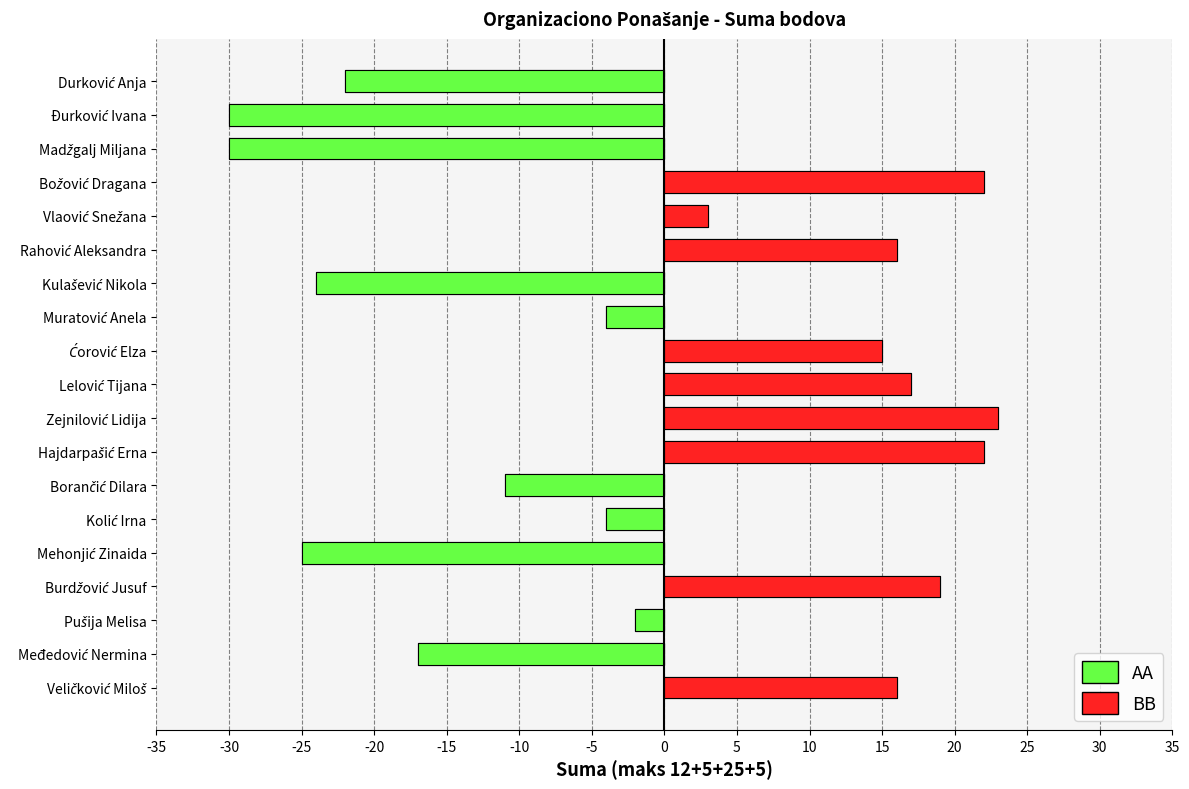

Reading left to right, transcribe all the data shown in this chart.

Veličković Miloš=16	Međedović Nermina=-17	Pušija Melisa=-2	Burdžović Jusuf=19	Mehonjić Zinaida=-25	Kolić Irna=-4	Borančić Dilara=-11	Hajdarpašić Erna=22	Zejnilović Lidija=23	Lelović Tijana=17	Ćorović Elza=15	Muratović Anela=-4	Kulašević Nikola=-24	Rahović Aleksandra=16	Vlaović Snežana=3	Božović Dragana=22	Madžgalj Miljana=-30	Đurković Ivana=-30	Durković Anja=-22